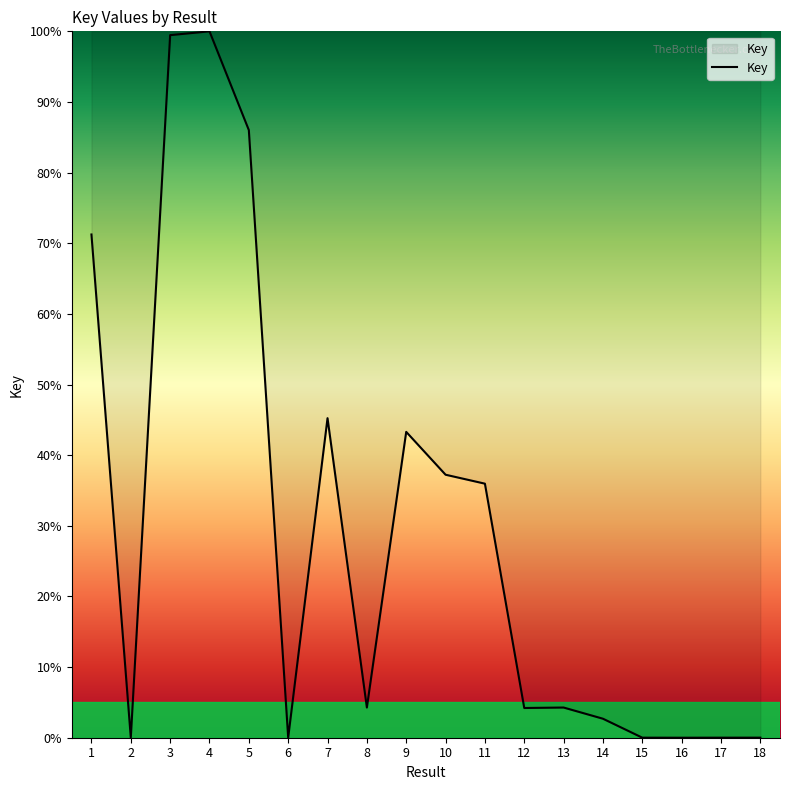

Which has a higher value, 13 or 7?

7